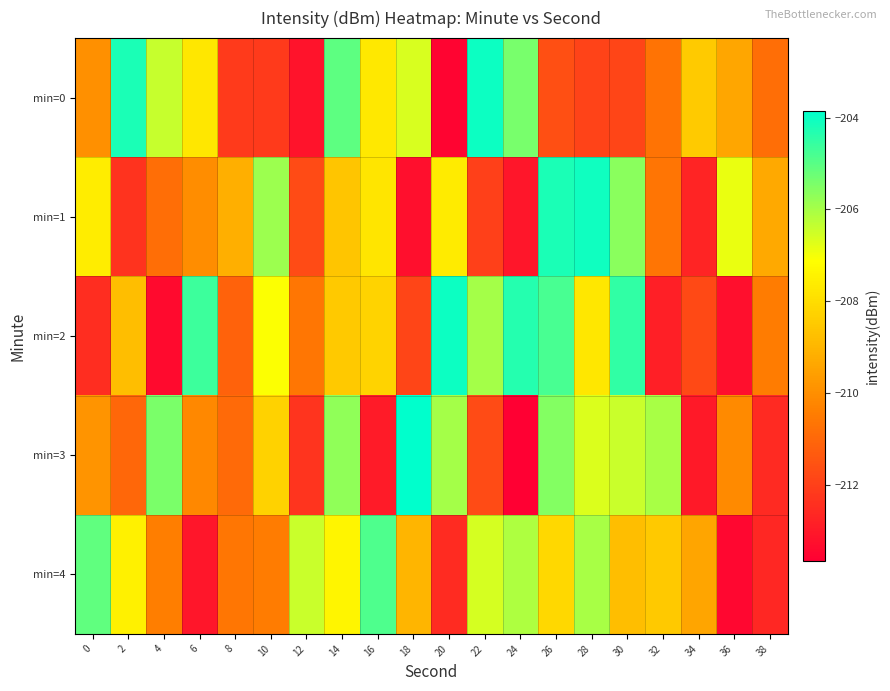

Between 10 and 32, which series saw the biggest shift?

min=2